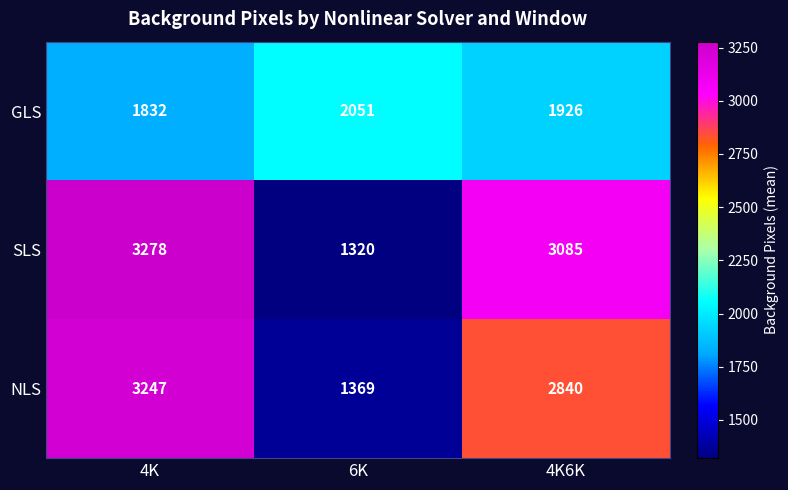

List the series in order of their peak value, lowest first.

GLS, NLS, SLS